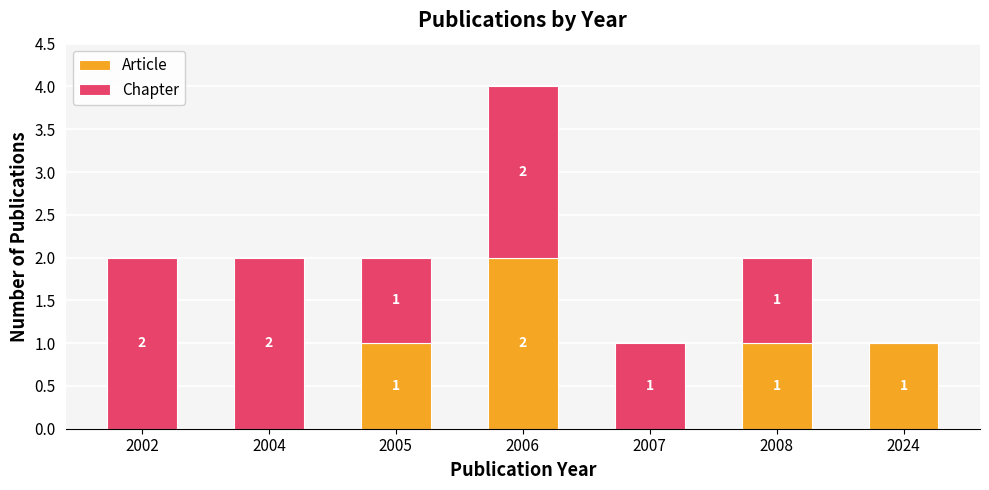

The value of Article at 2006 is 1. True or false?

False